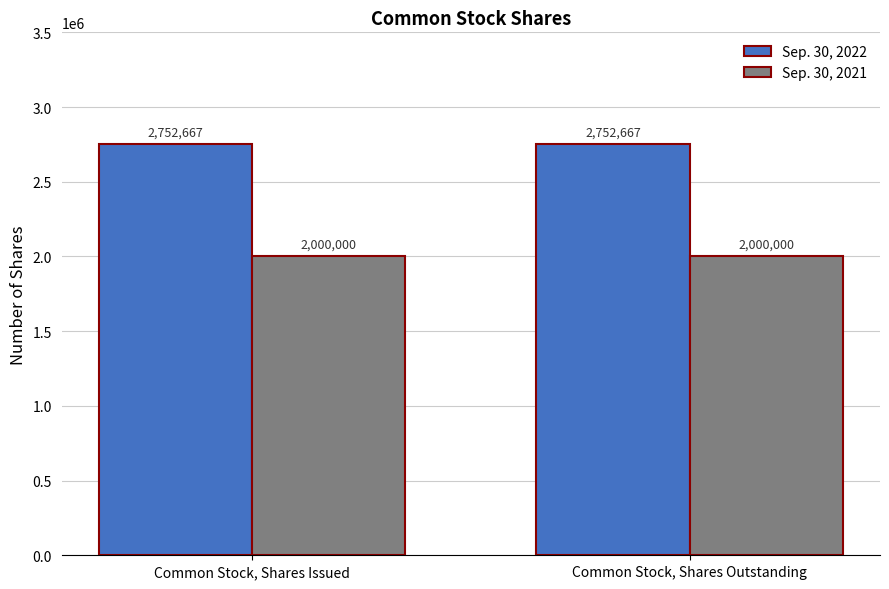

What is the average value of the Sep. 30, 2022 series?

2752667